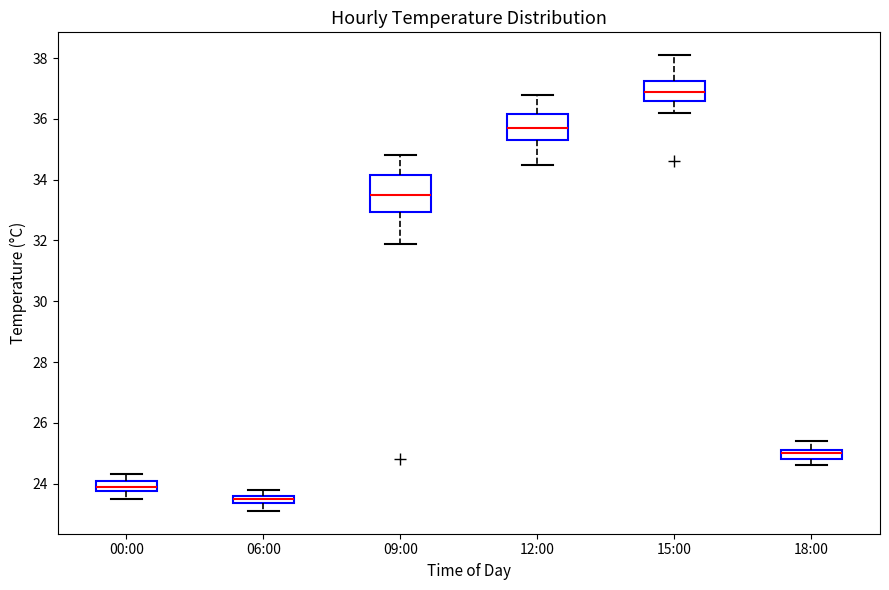

Which box has the lowest median line?

06:00